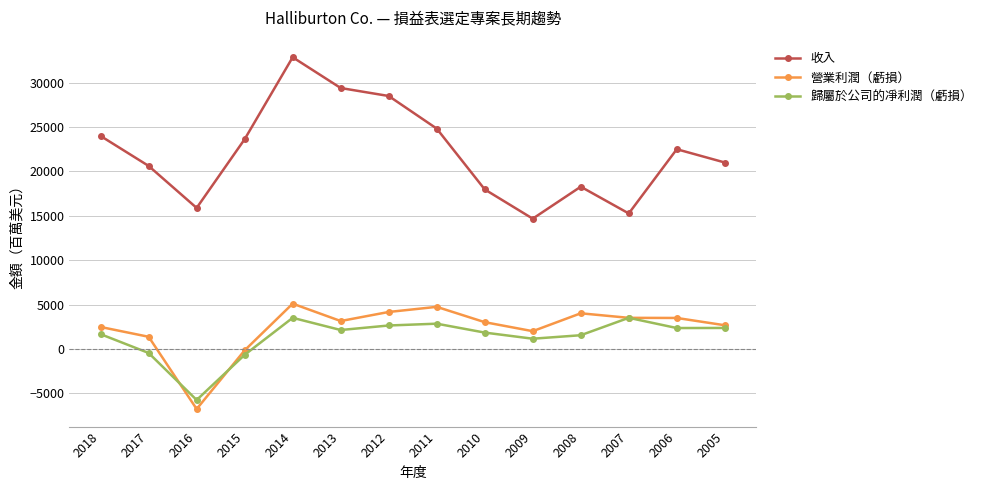

Which series has the widest spread of values?

收入